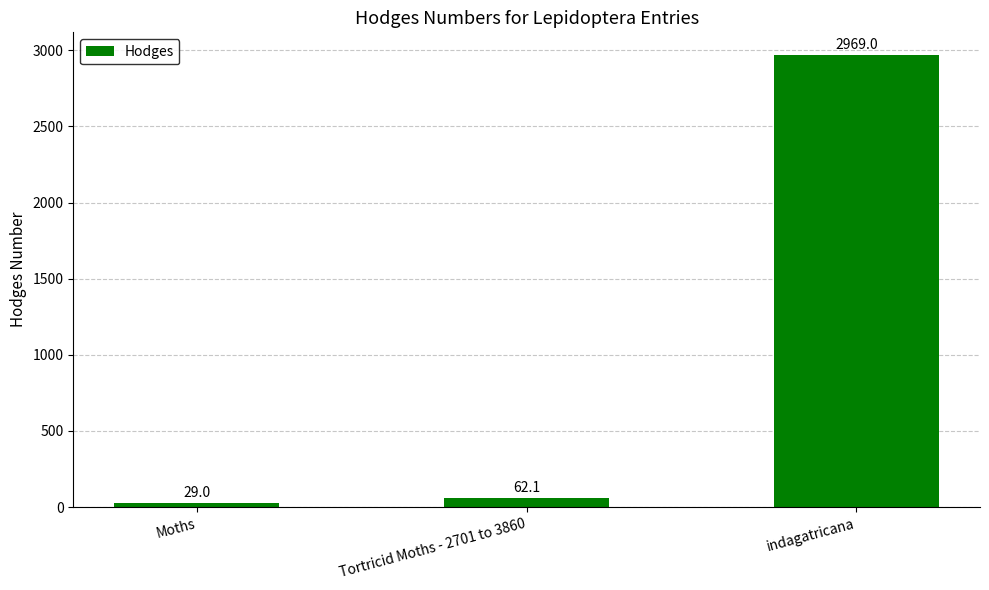

What position from the right is Tortricid Moths - 2701 to 3860?

2